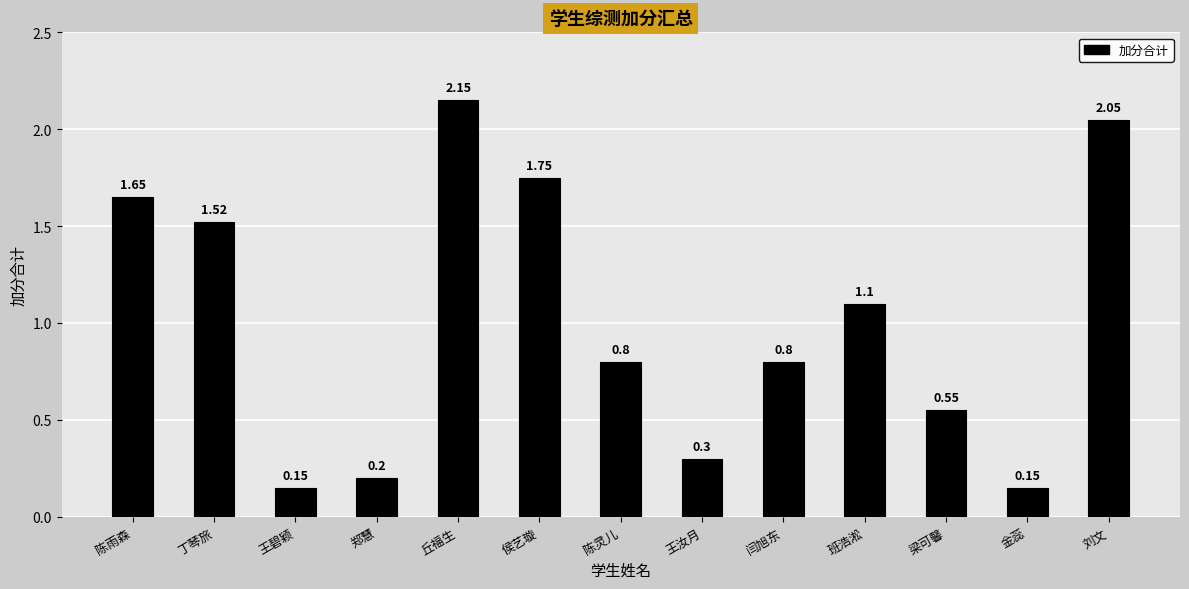

Where is the data nearest to the value 1?

班浩淞